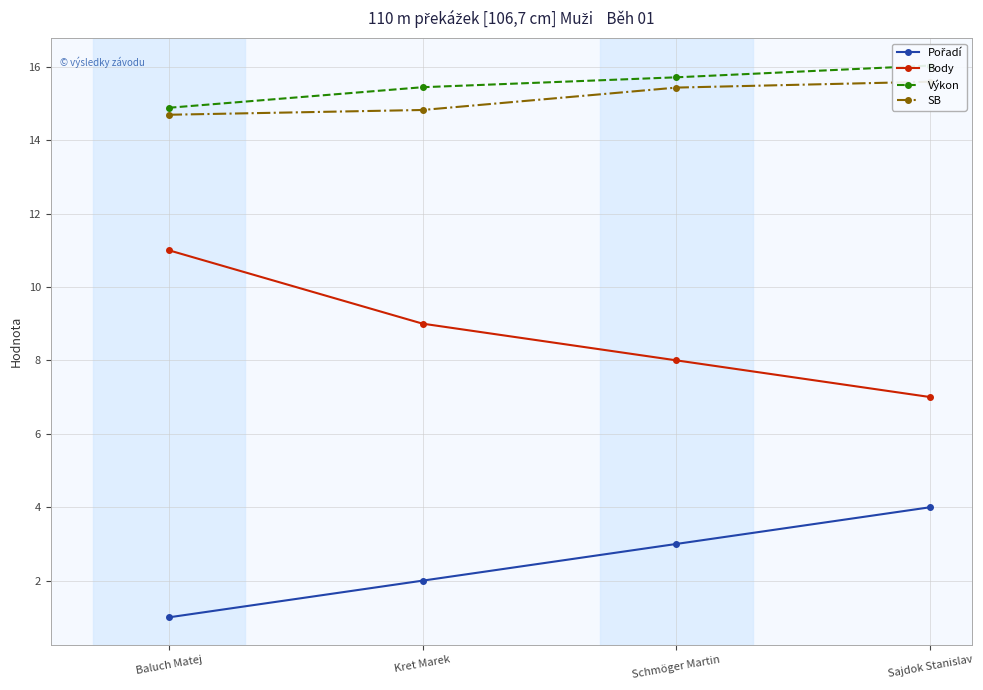

The value of SB at Kret Marek is 9.3. True or false?

False